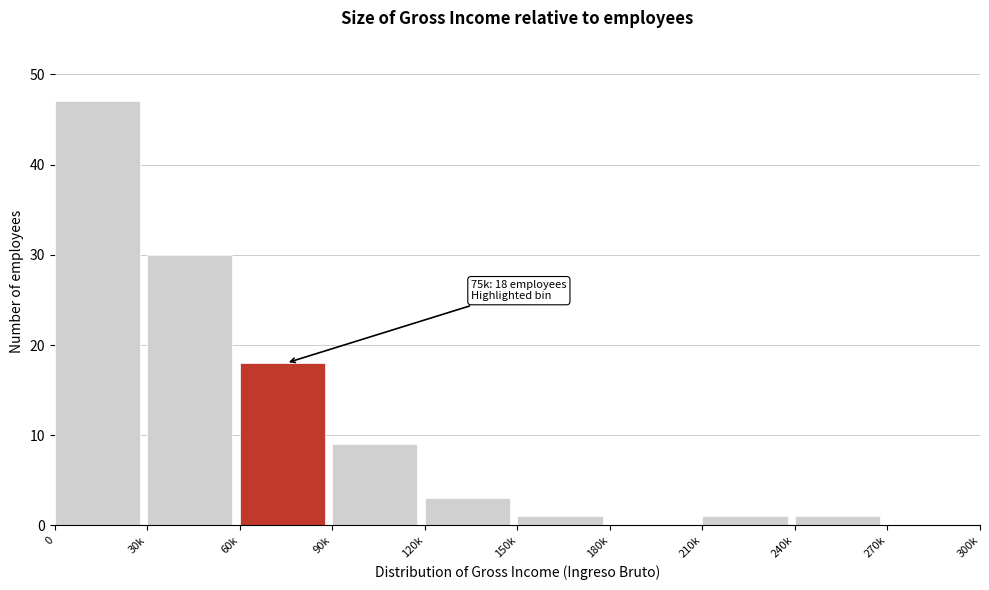

Reading left to right, list all the values displayed in this chart.

0=47	30k=30	60k=18	90k=9	120k=3	150k=1	180k=0	210k=1	240k=1	270k=0